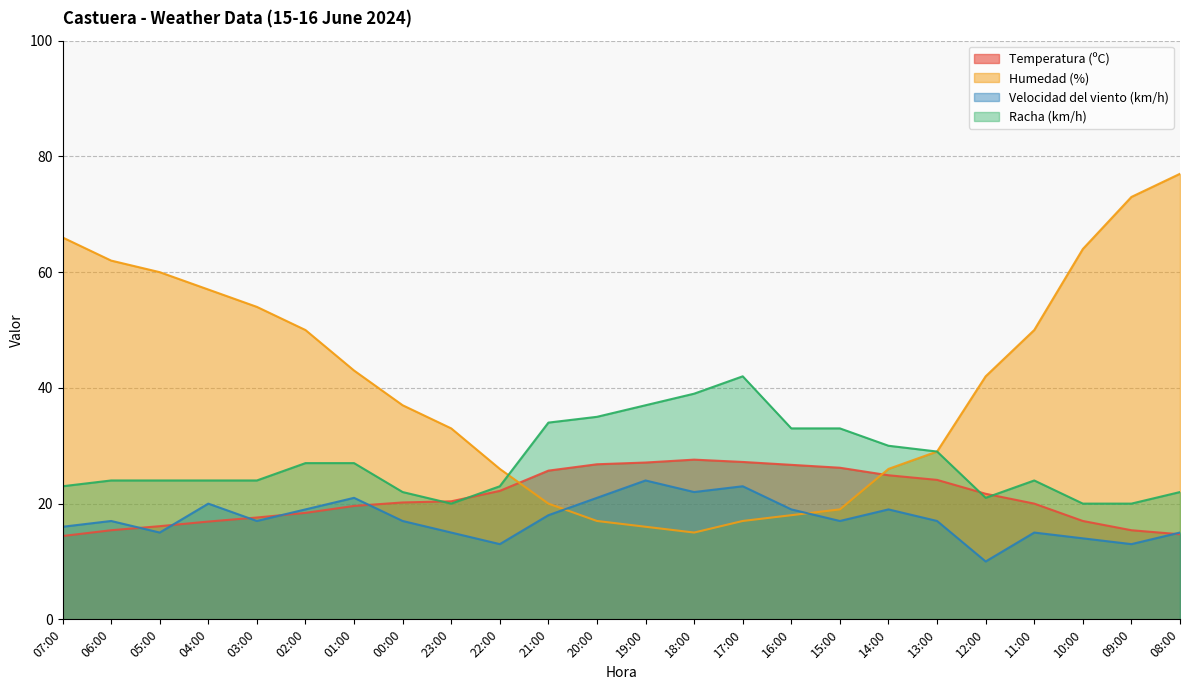

What is the highest value of the Temperatura (ºC) series?

27.6